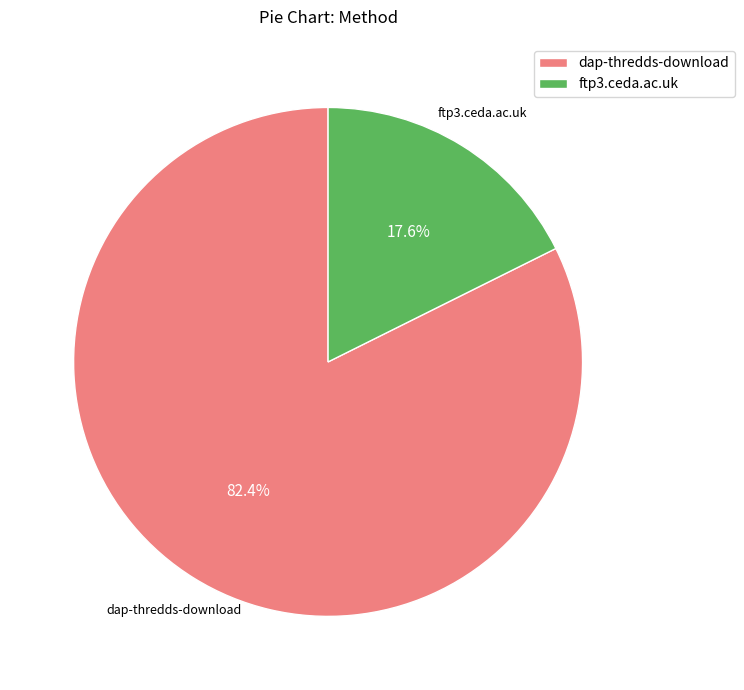

Do dap-thredds-download and ftp3.ceda.ac.uk together represent more than half of the pie?

Yes